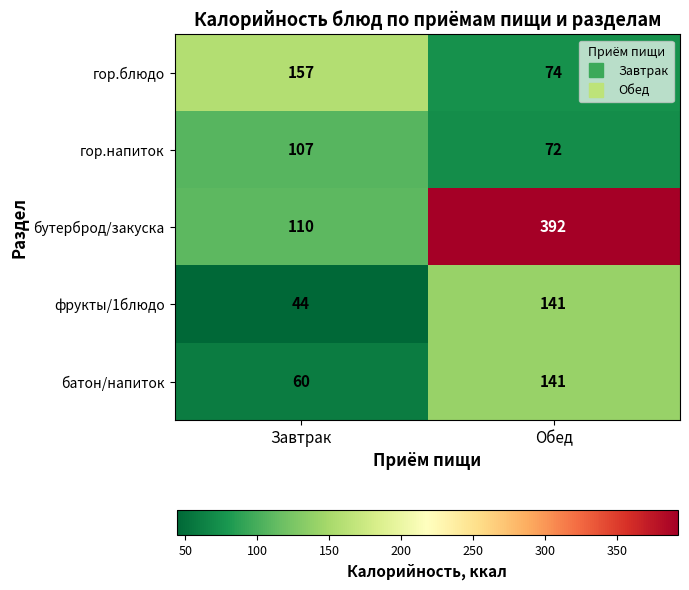

The value of бутерброд/закуска at Обед is 392. True or false?

True